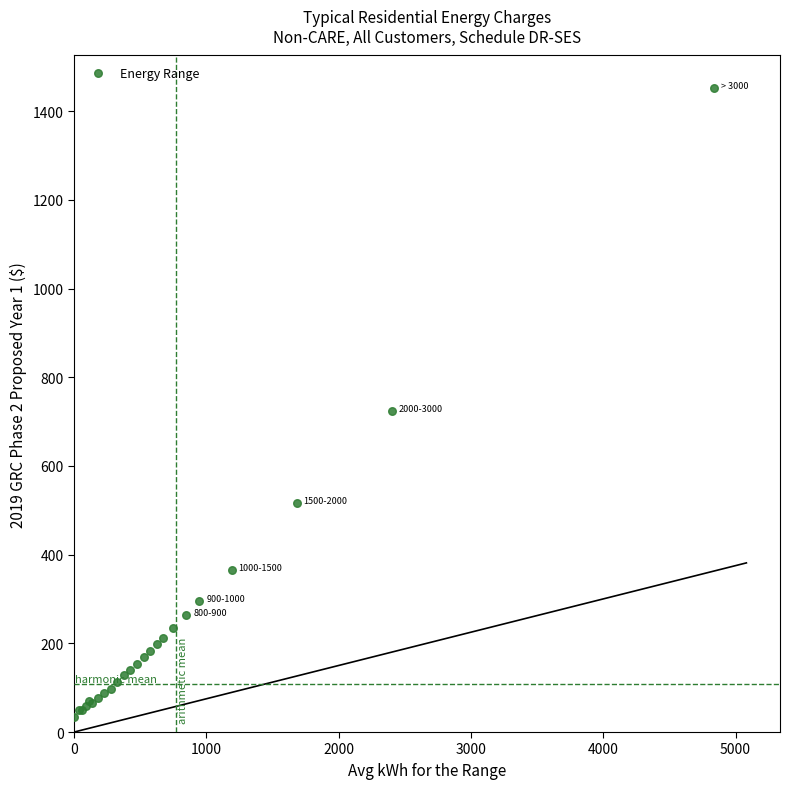

What Y value in the scatter plot is closest to 743?

725.0